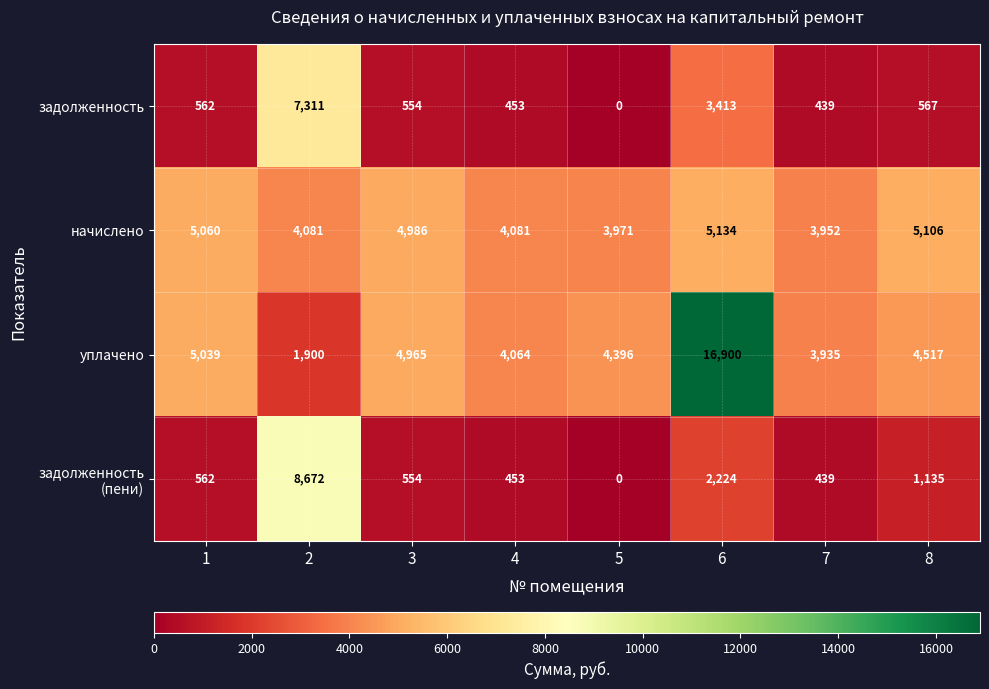

What is the sum of the начислено values at 8 and 4?

9187